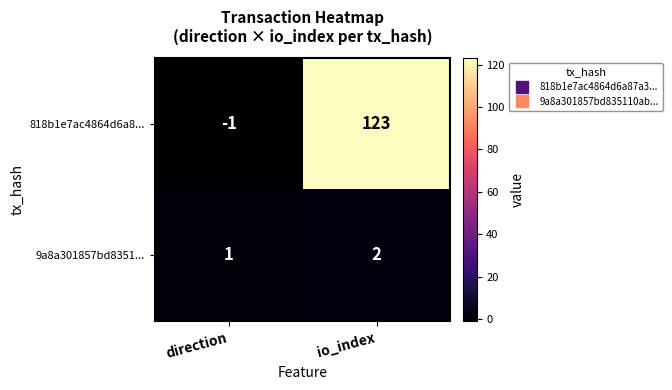

The 818b1e7ac4864d6a8... series shows 207 at io_index. True or false?

False